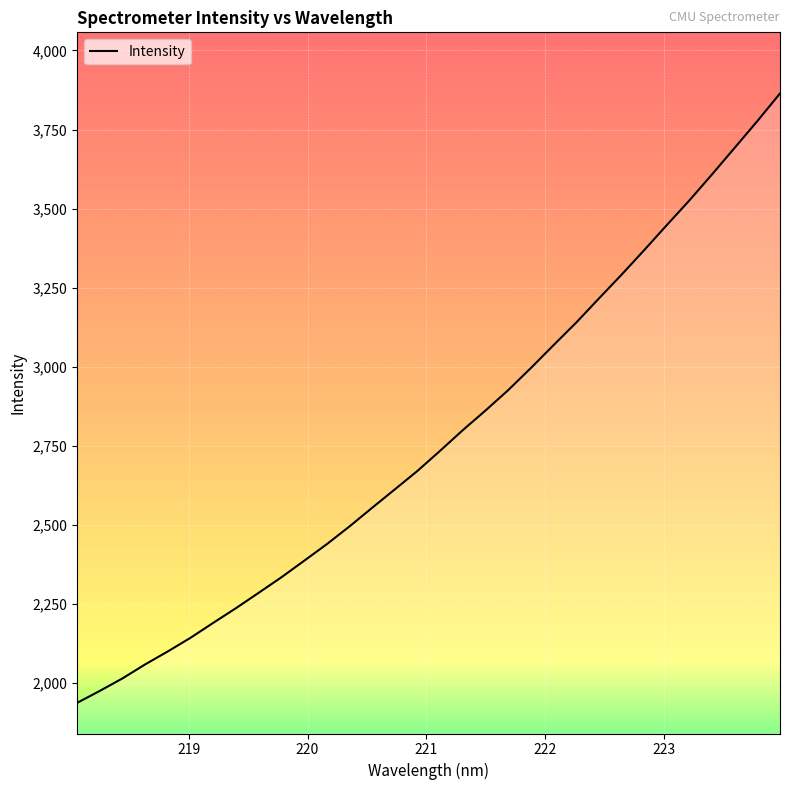

Reading right to left, transcribe all the data shown in this chart.

3863.9	3776.6	3692.2	3608.2	3525.9	3447.8	3368.4	3290.8	3215.5	3139.6	3068.2	2996.0	2926.2	2861.9	2799.9	2734.8	2671.1	2612.6	2554.4	2495.5	2439.4	2386.9	2334.8	2285.9	2237.4	2191.1	2143.9	2100.9	2059.8	2015.5	1975.9	1938.1